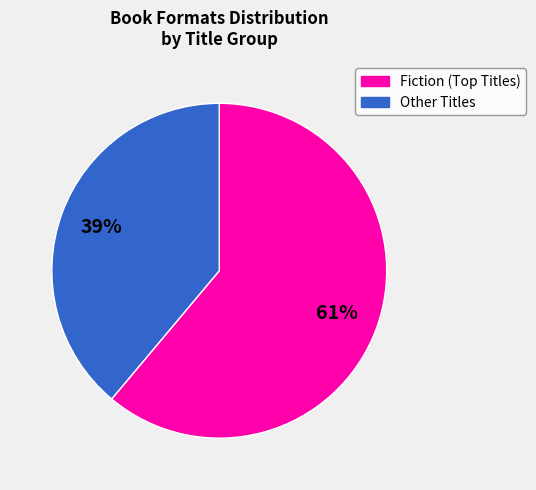

Is there a majority slice in this chart?

Yes